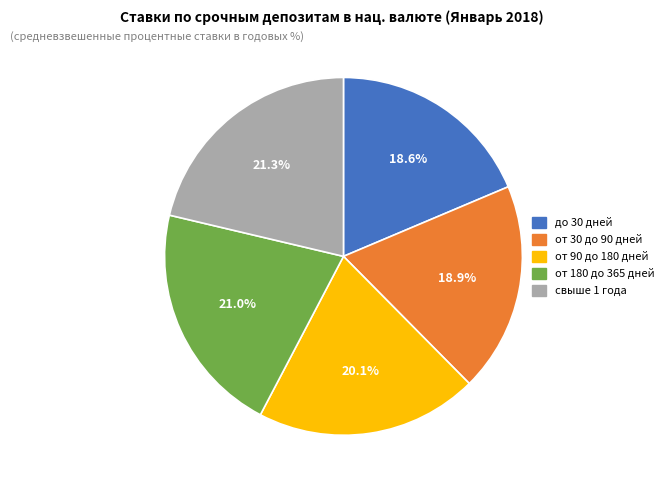

Between свыше 1 года and от 30 до 90 дней, which is larger?

свыше 1 года